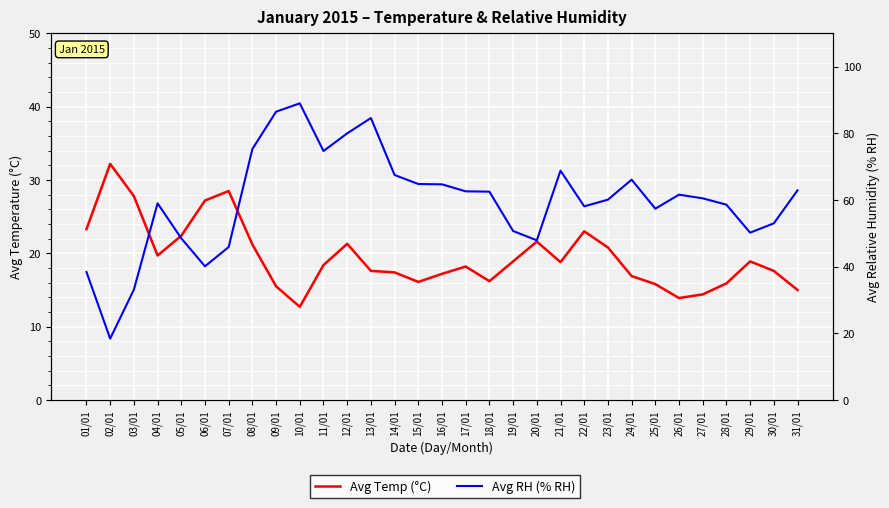

Reading left to right, what are all the values shown in this chart?

Avg Temp (°C): 01/01=23.3	02/01=32.2	03/01=27.8	04/01=19.7	05/01=22.4	06/01=27.2	07/01=28.5	08/01=21.2	09/01=15.5	10/01=12.7	11/01=18.4	12/01=21.3	13/01=17.6	14/01=17.4	15/01=16.1	16/01=17.2	17/01=18.2	18/01=16.2	19/01=18.9	20/01=21.6	21/01=18.8	22/01=23.0	23/01=20.8	24/01=16.9	25/01=15.8	26/01=13.9	27/01=14.4	28/01=15.9	29/01=18.9	30/01=17.6	31/01=15.0
Avg RH (% RH): 01/01=38.4	02/01=18.4	03/01=33.1	04/01=59.0	05/01=48.5	06/01=40.1	07/01=45.9	08/01=75.3	09/01=86.5	10/01=89.0	11/01=74.7	12/01=80.0	13/01=84.6	14/01=67.5	15/01=64.8	16/01=64.7	17/01=62.6	18/01=62.5	19/01=50.7	20/01=47.9	21/01=68.8	22/01=58.1	23/01=60.1	24/01=66.1	25/01=57.4	26/01=61.6	27/01=60.5	28/01=58.6	29/01=50.2	30/01=53.0	31/01=62.9